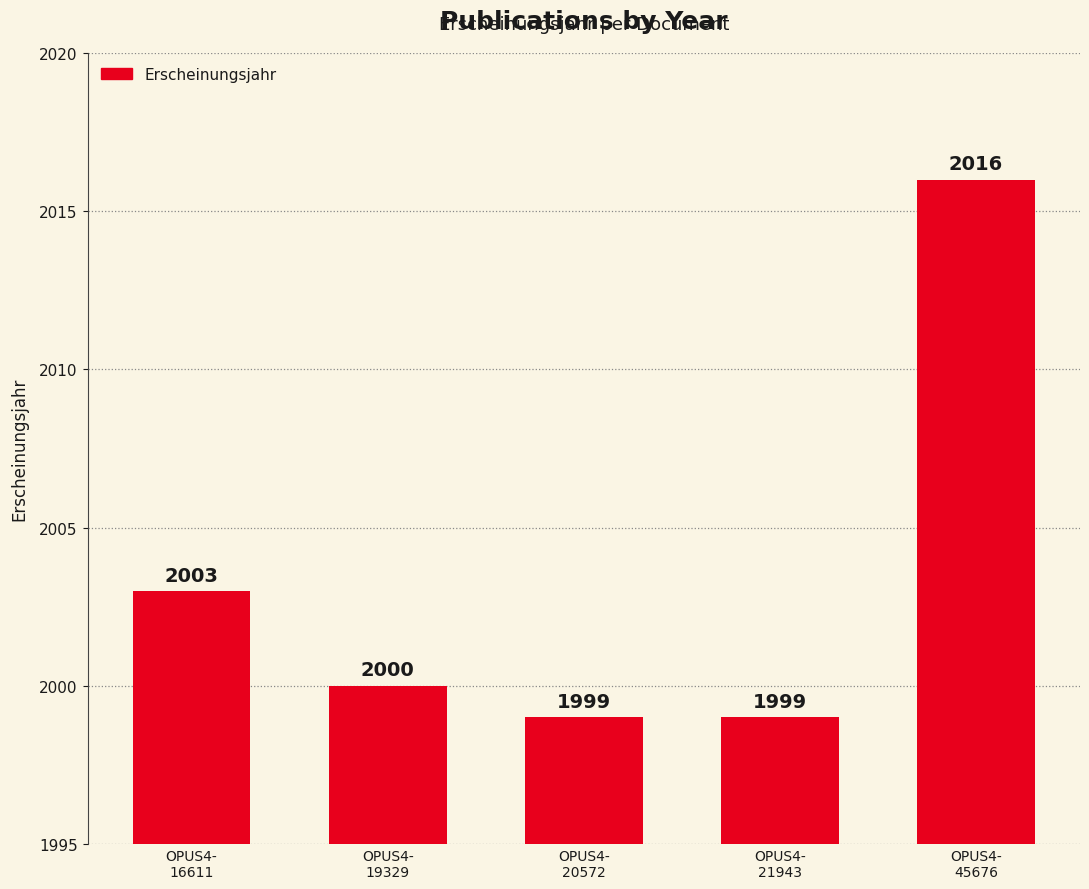

What is the difference between the maximum and minimum values?

17